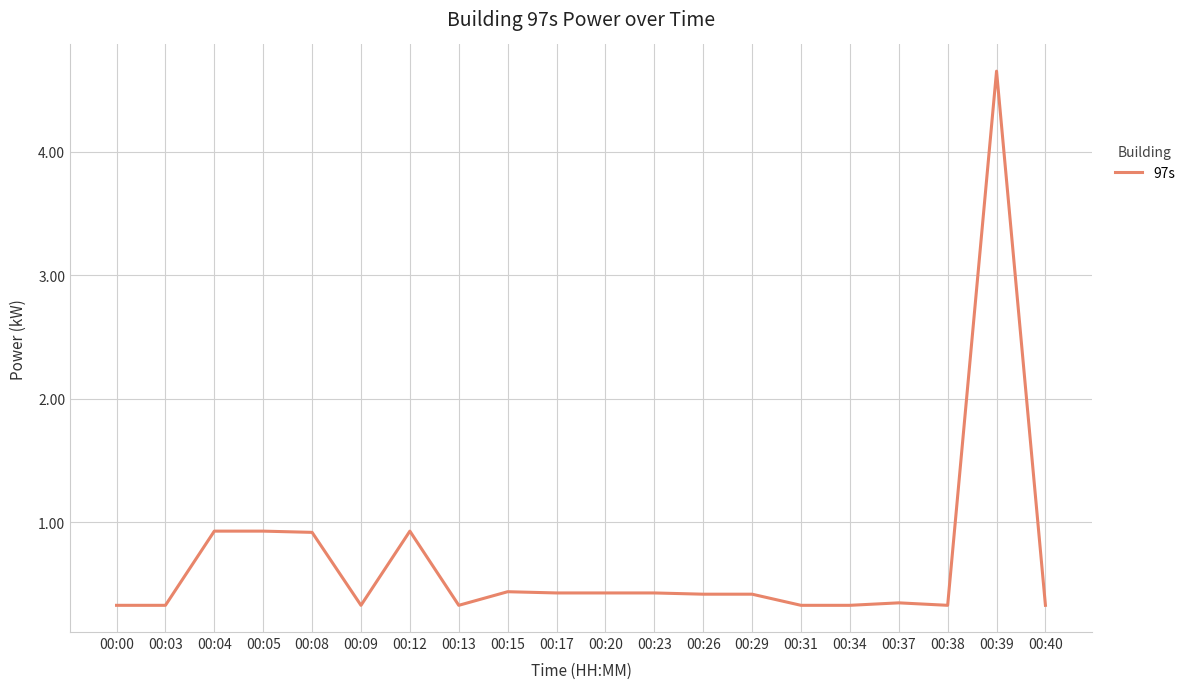

What is the approximate value at 00:23?

0.4